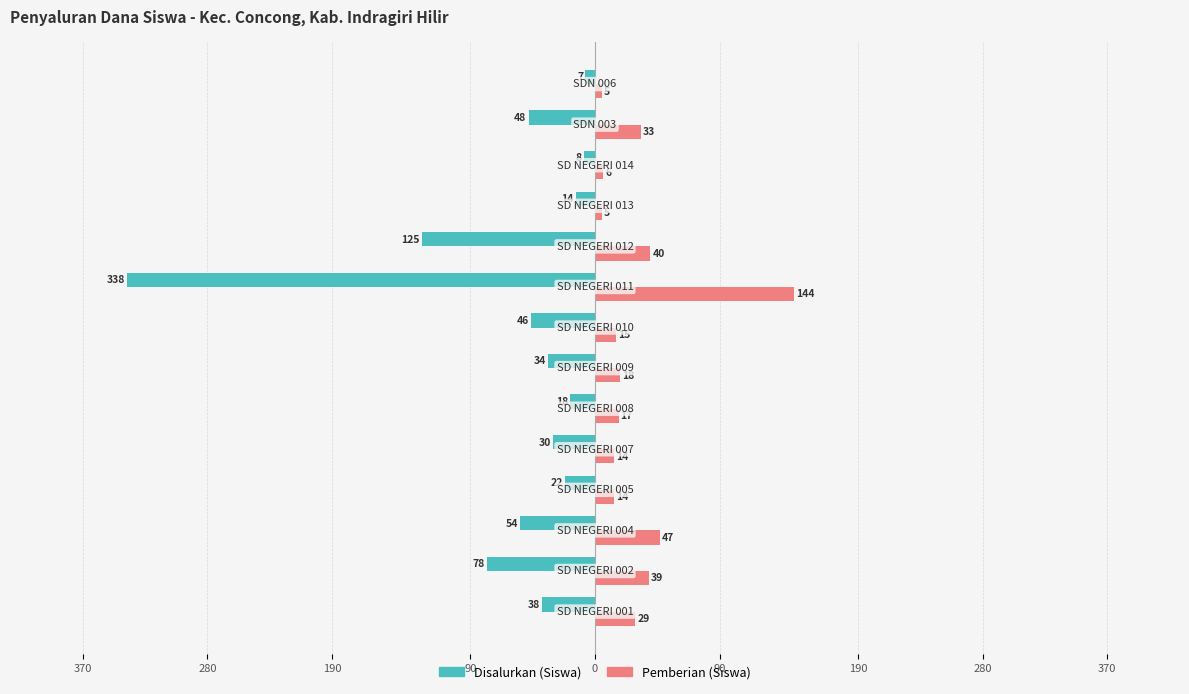

What are all the series names shown in the legend?

Disalurkan (Siswa), Pemberian (Siswa)